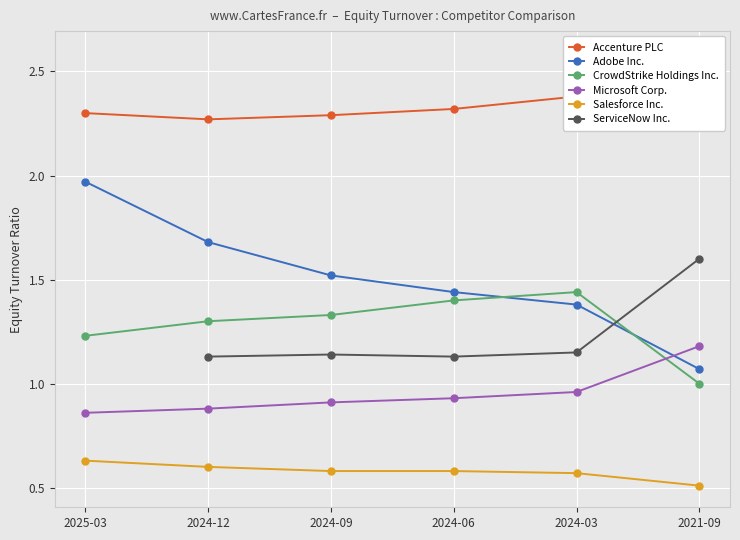

What is the average value of the Salesforce Inc. series?

0.6